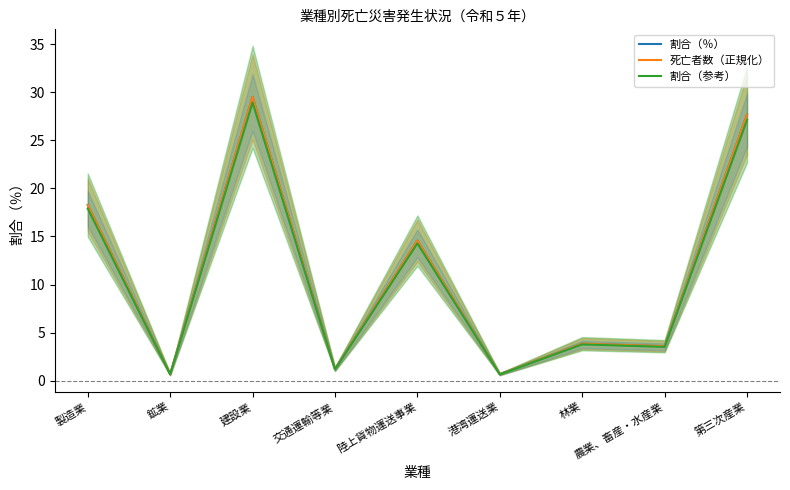

True or false: 割合（参考） has a value of 28.9 at 建設業.

True